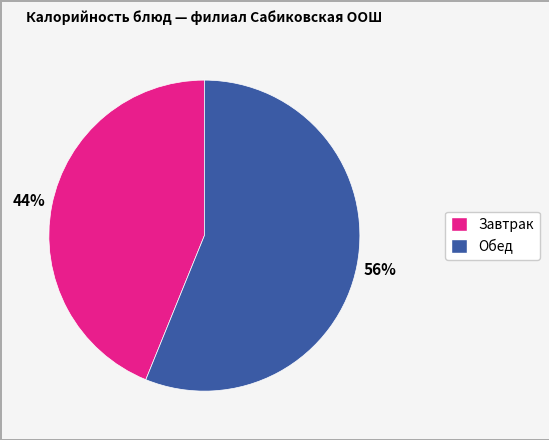

Does any single category account for the majority?

Yes